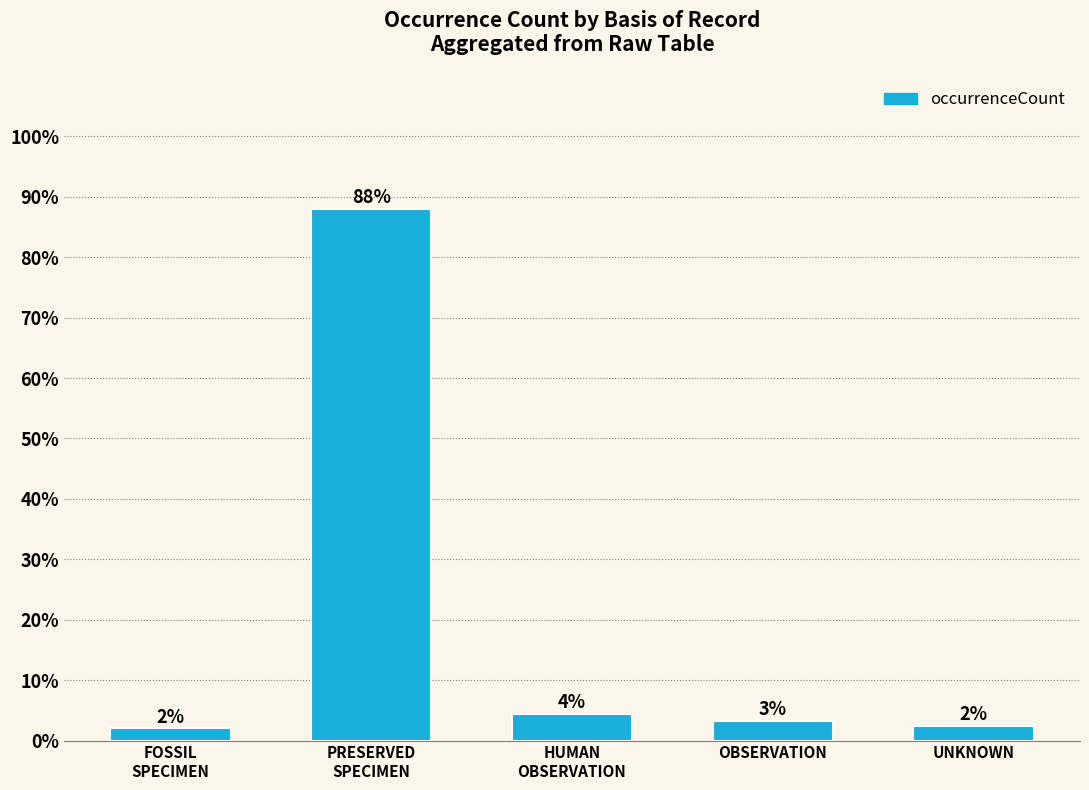

What is the average value?

20.0